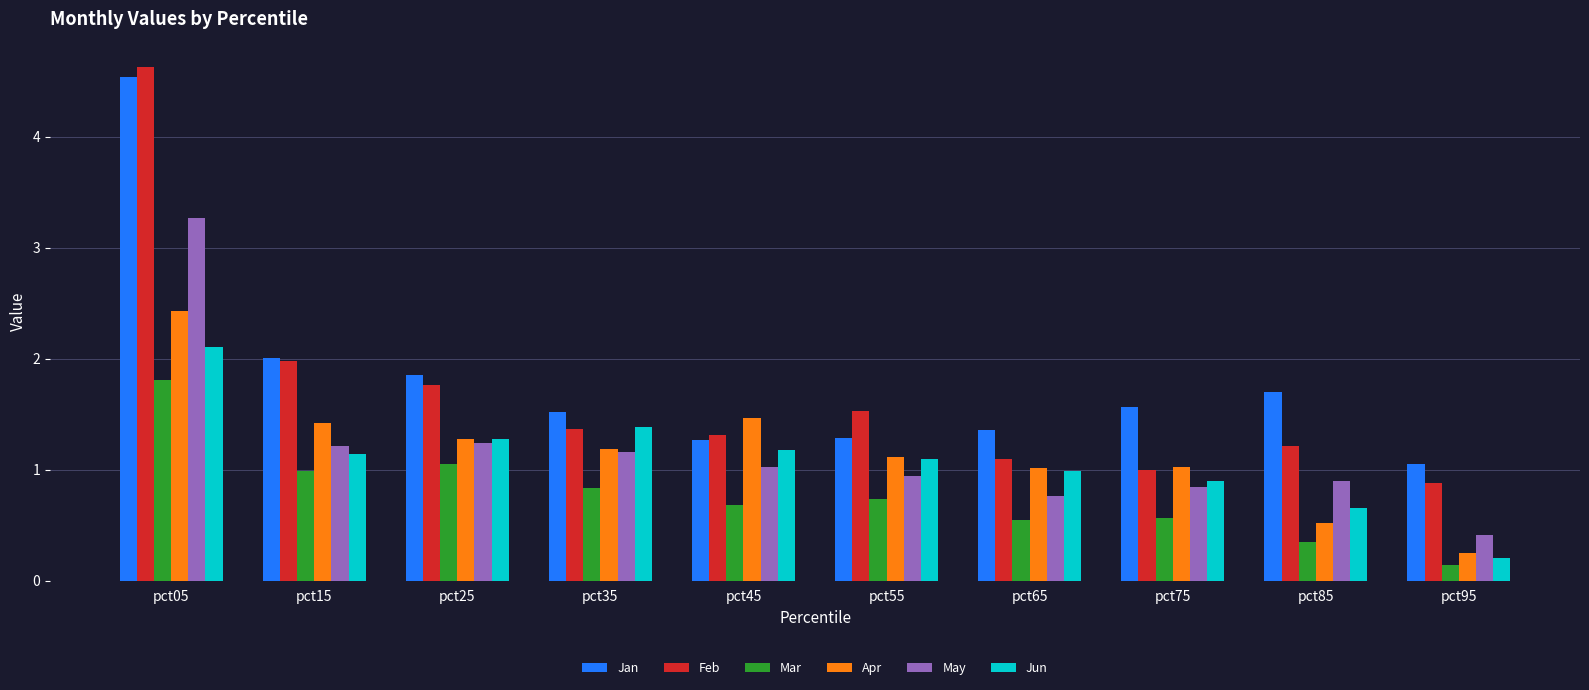

Is the value of Mar at pct65 greater than the value of Feb at pct15?

No